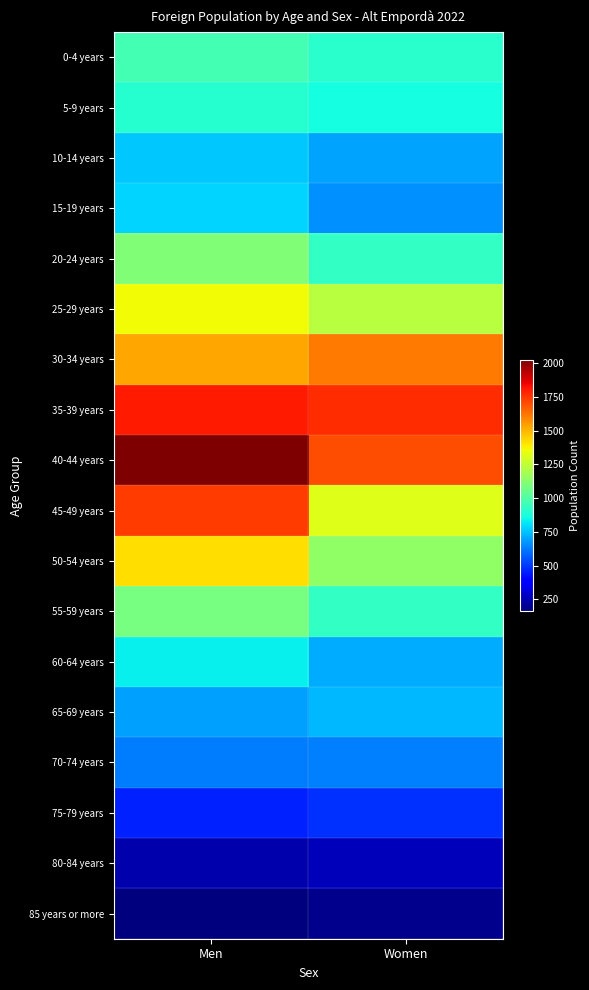

List the series in order of their peak value, lowest first.

85 years or more, 80-84 years, 75-79 years, 70-74 years, 65-69 years, 10-14 years, 15-19 years, 60-64 years, 5-9 years, 0-4 years, 55-59 years, 20-24 years, 25-29 years, 50-54 years, 30-34 years, 45-49 years, 35-39 years, 40-44 years